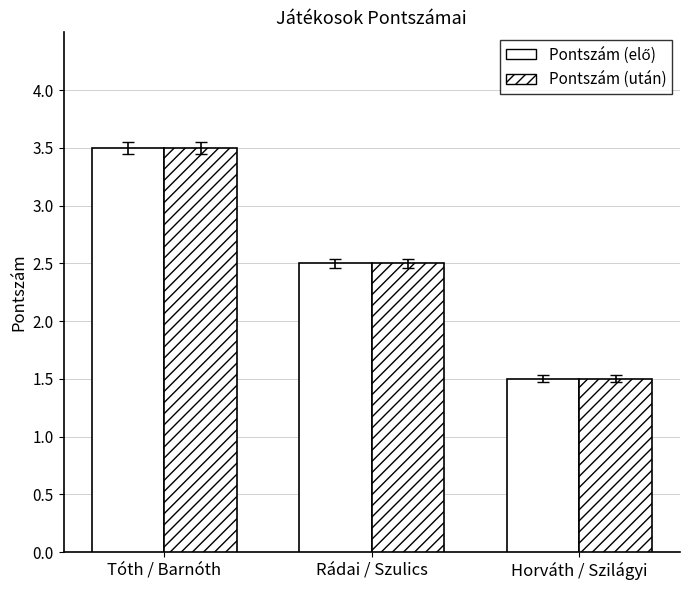

What is the label of the 1st bar from the right?

Horváth / Szilágyi